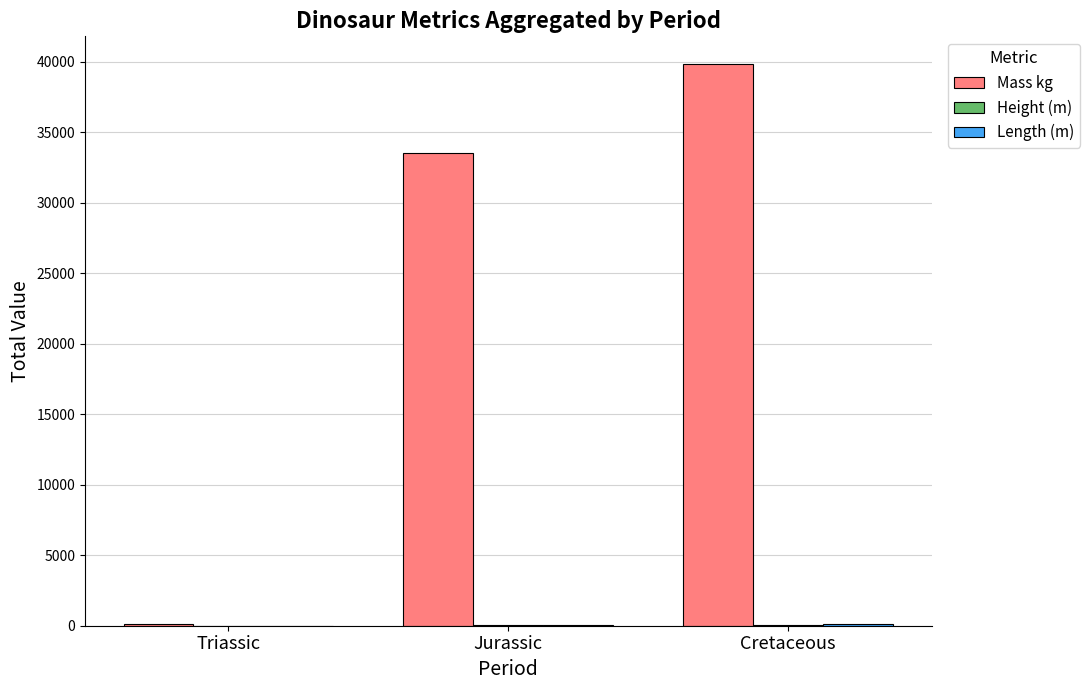

How many data points does each series have?

3